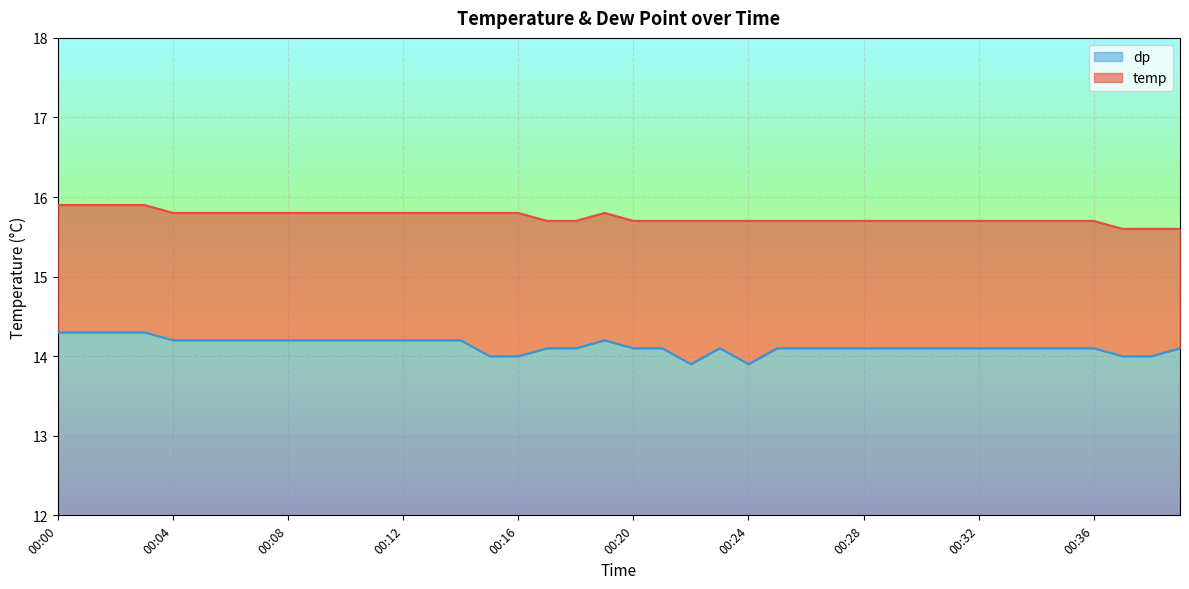

Rank the series at 00:14 from lowest to highest value.

dp, temp